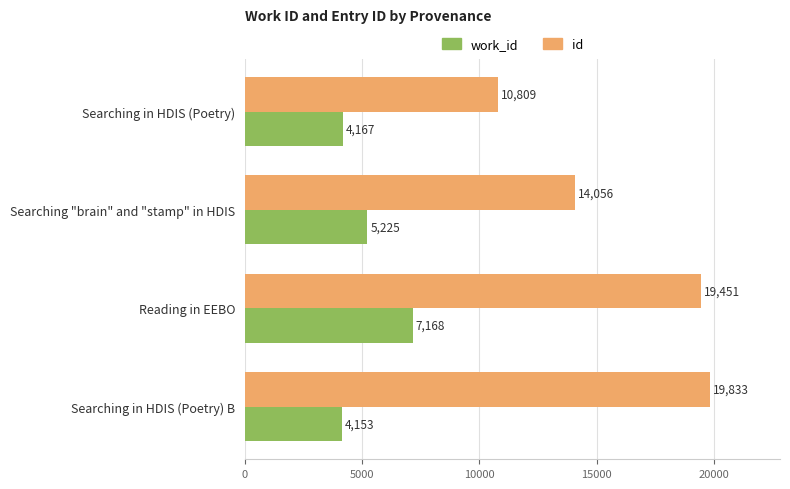

Rank the series at Searching "brain" and "stamp" in HDIS from highest to lowest value.

id, work_id